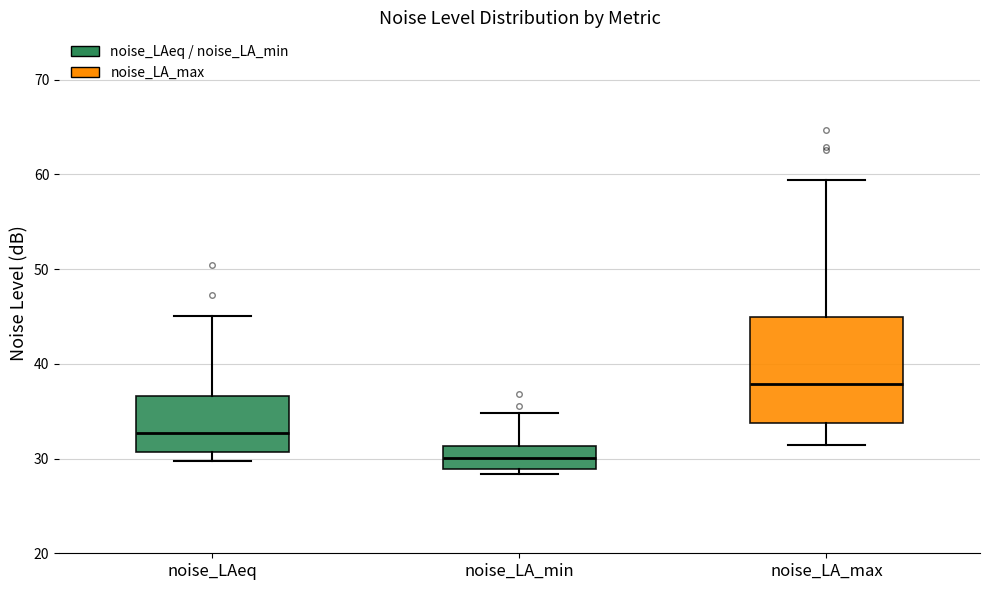

Where is the upper edge of the box for noise_LA_max on the y-axis? The values are not printed on the chart, so give them approximately, as read against the axis.

45